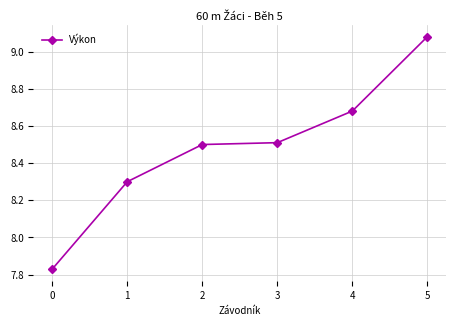

Does the chart have visible grid lines?

Yes